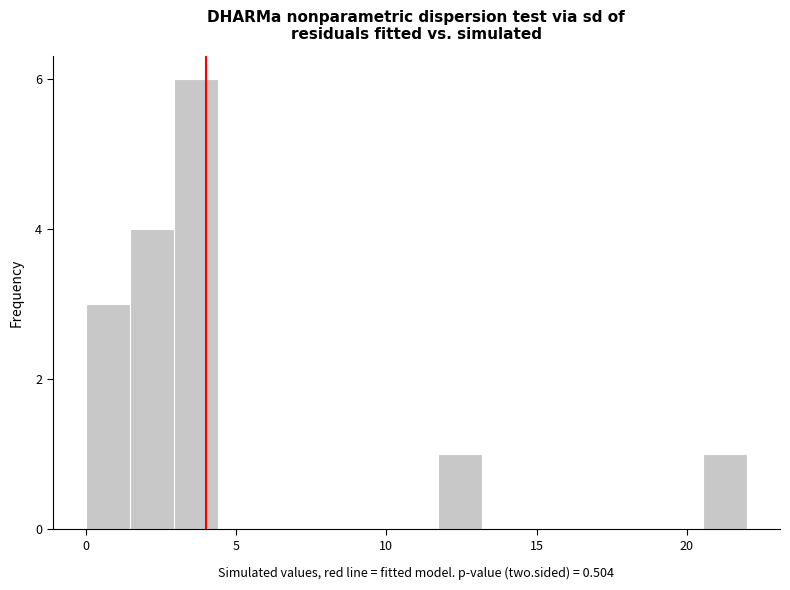

Read against the x-axis, roughly where is the centre of the tallest bar?

3.5